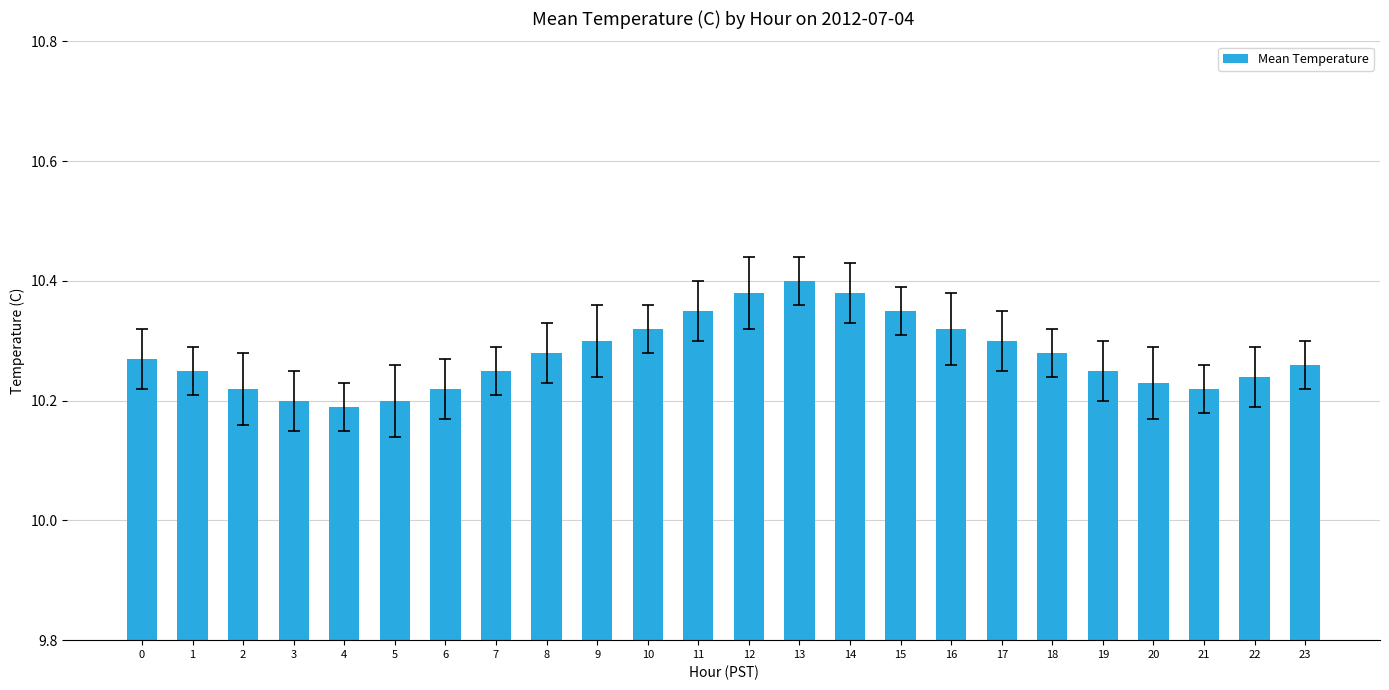

True or false: the data shows 10.2 at 5.

True